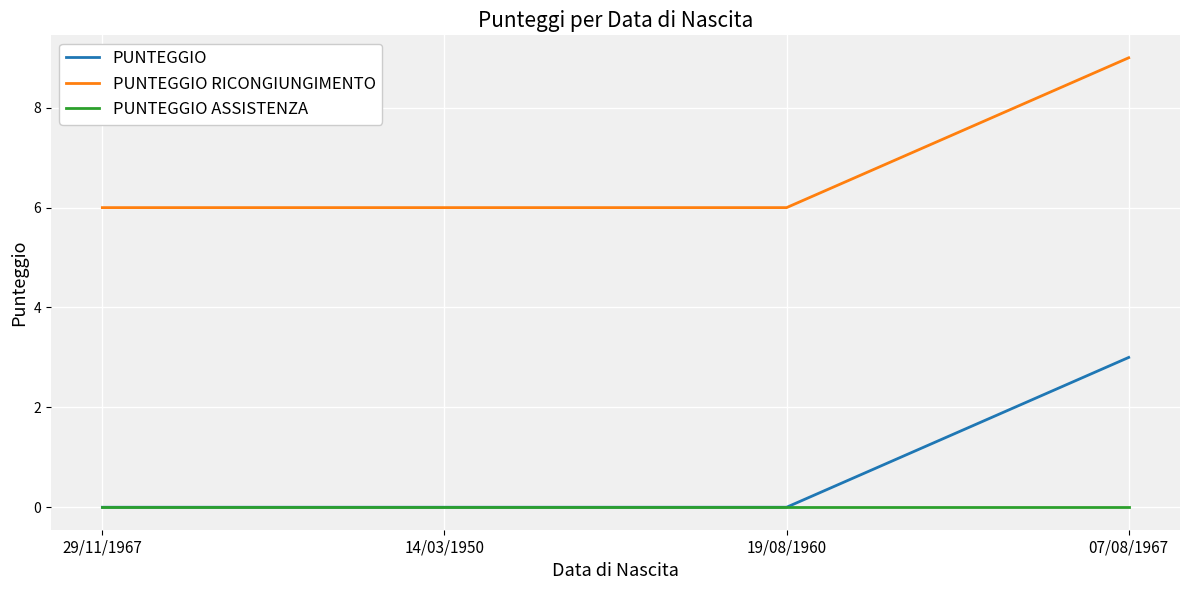

List the series in order of their peak value, highest first.

PUNTEGGIO RICONGIUNGIMENTO, PUNTEGGIO, PUNTEGGIO ASSISTENZA